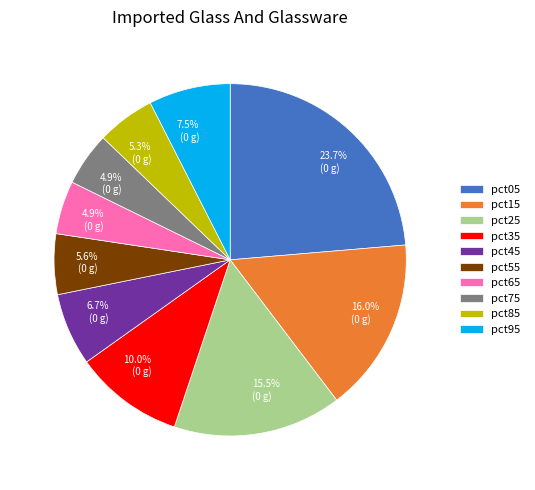

Is there a majority slice in this chart?

No